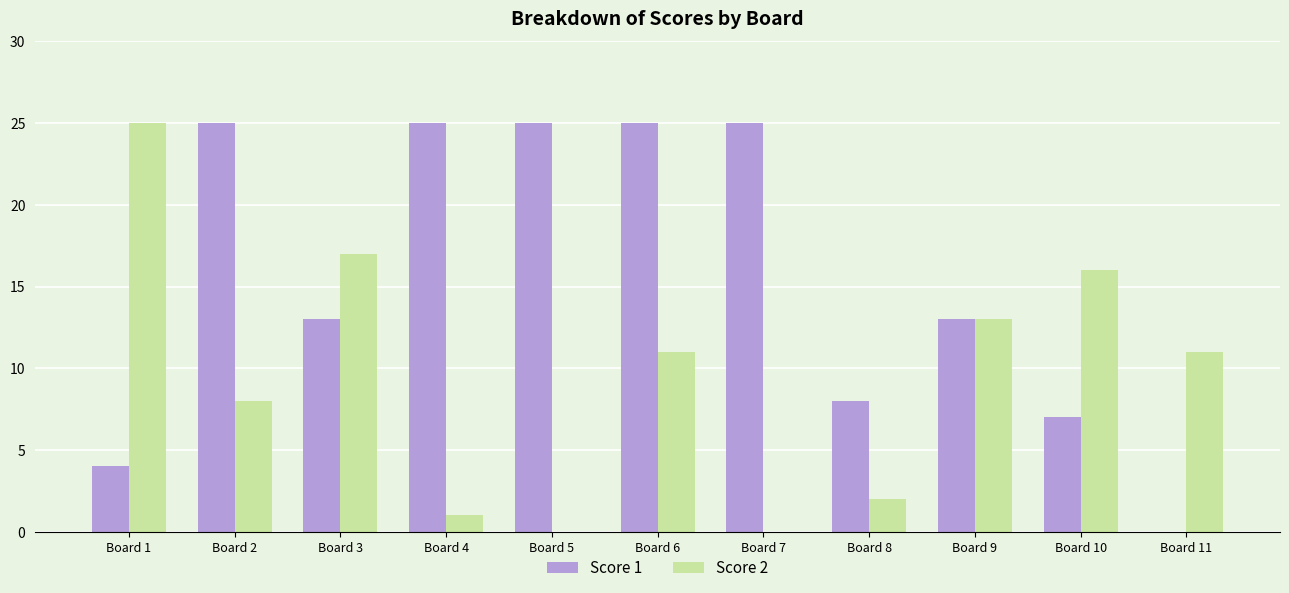

Count the number of data series in this chart.

2